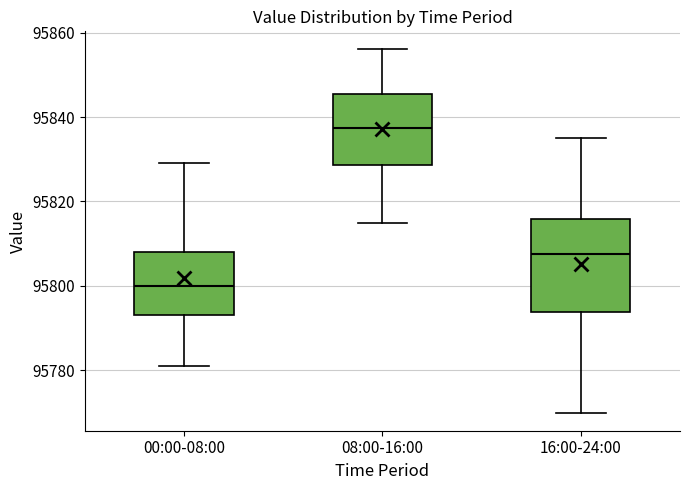

Where does the upper whisker of the box for 16:00-24:00 end on the y-axis? The values are not printed on the chart, so give them approximately, as read against the axis.

95836